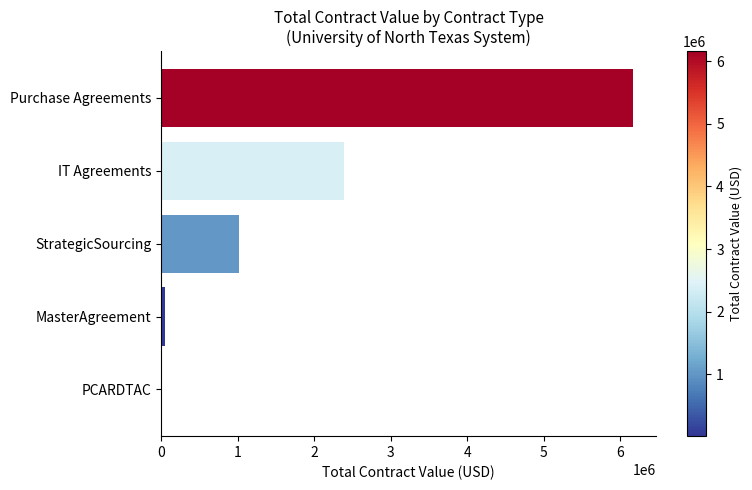

Between StrategicSourcing and MasterAgreement, which is larger?

StrategicSourcing